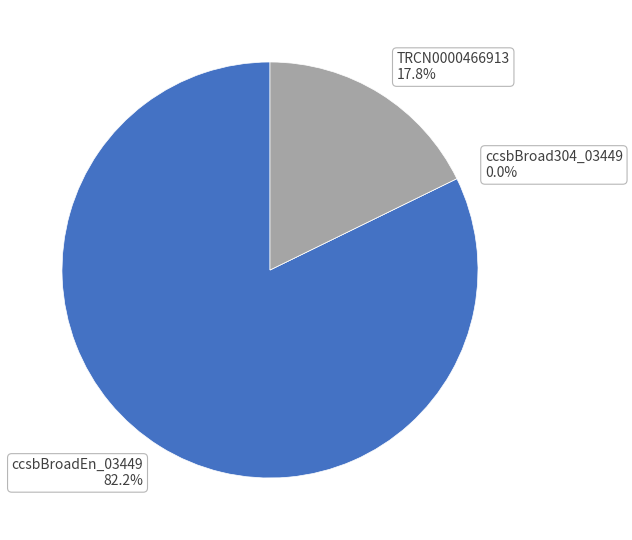

To the nearest percent, what is the combined percentage of ccsbBroadEn_03449 and ccsbBroad304_03449?

82%